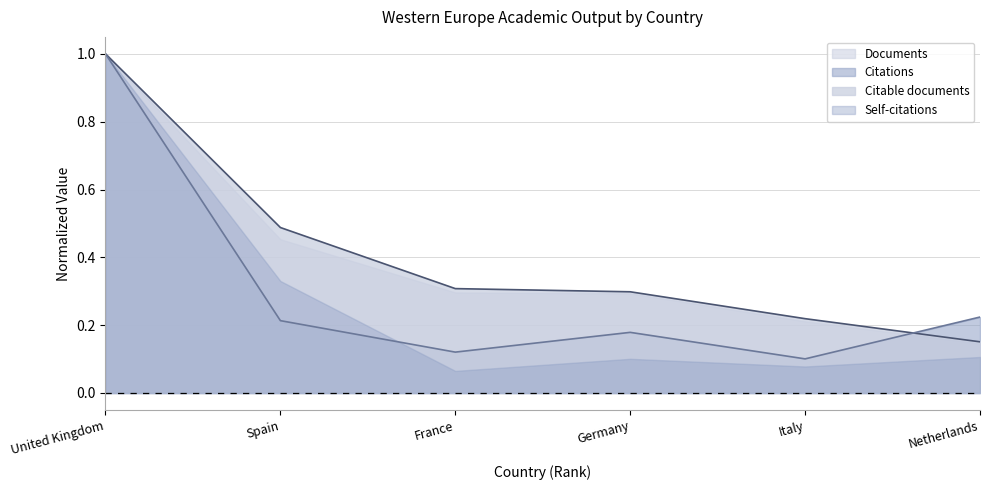

At how many categories does at least one series exceed 0?

6